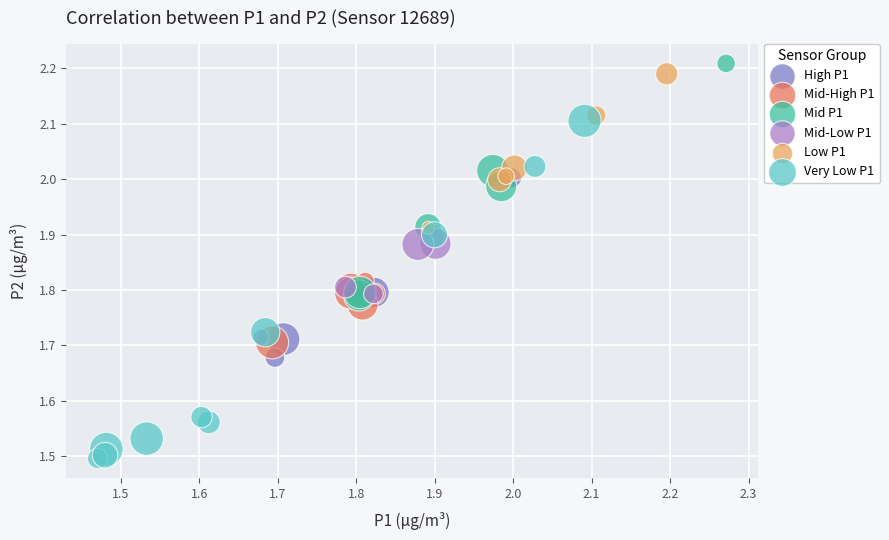

Which series has the largest Y range (max minus min)?

Very Low P1